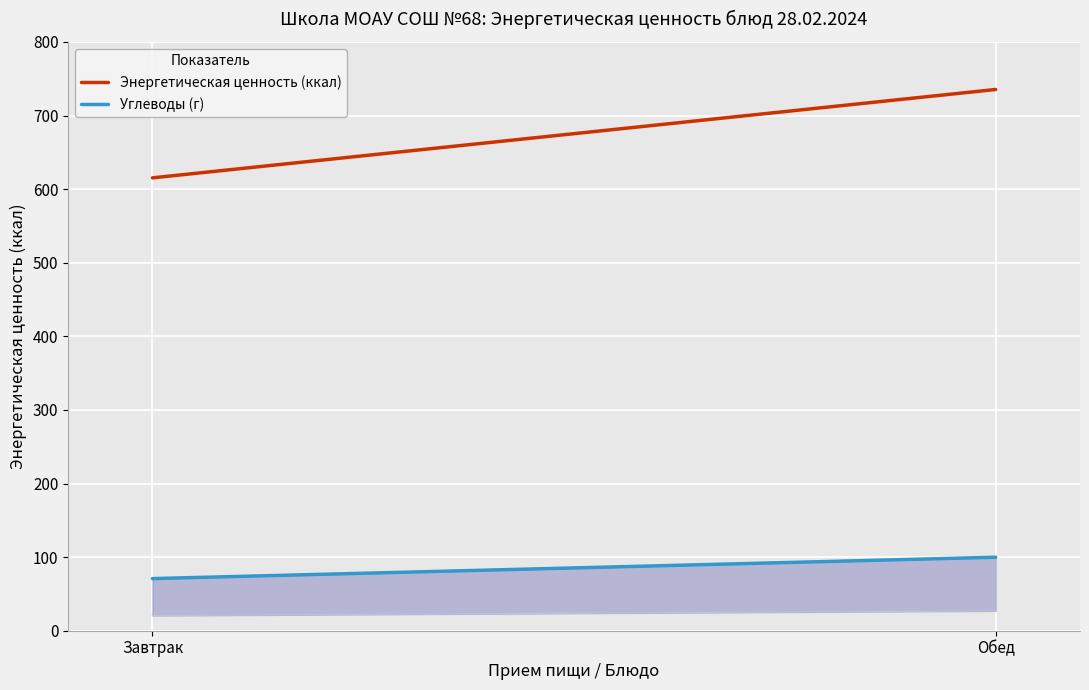

How many distinct data groups are displayed?

2